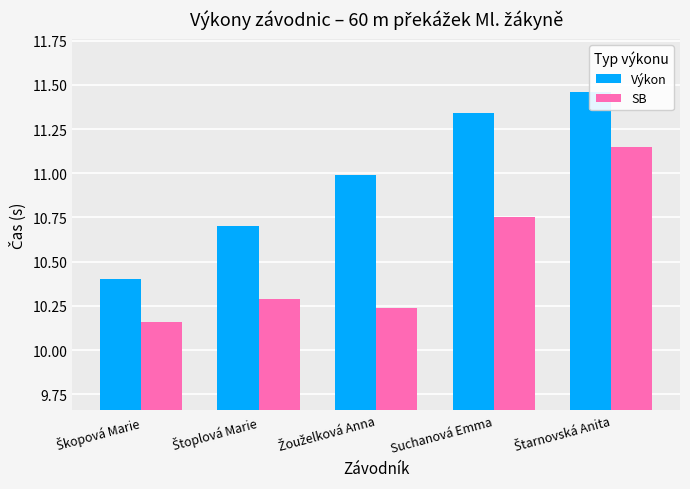

Reading left to right, what are all the values shown in this chart?

Výkon: 10.4	10.7	11.0	11.3	11.5
SB: 10.2	10.3	10.2	10.8	11.2